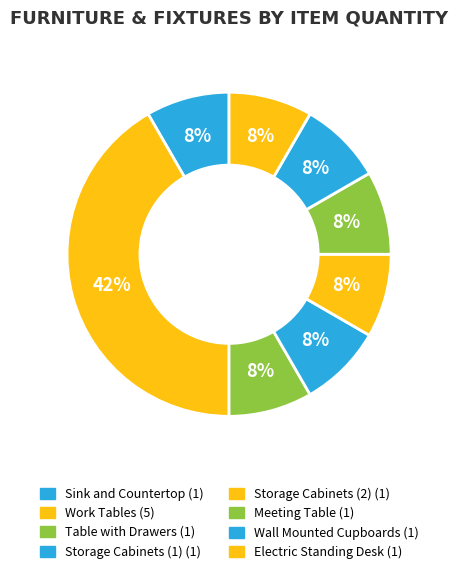

How many segments does this pie chart have?

8